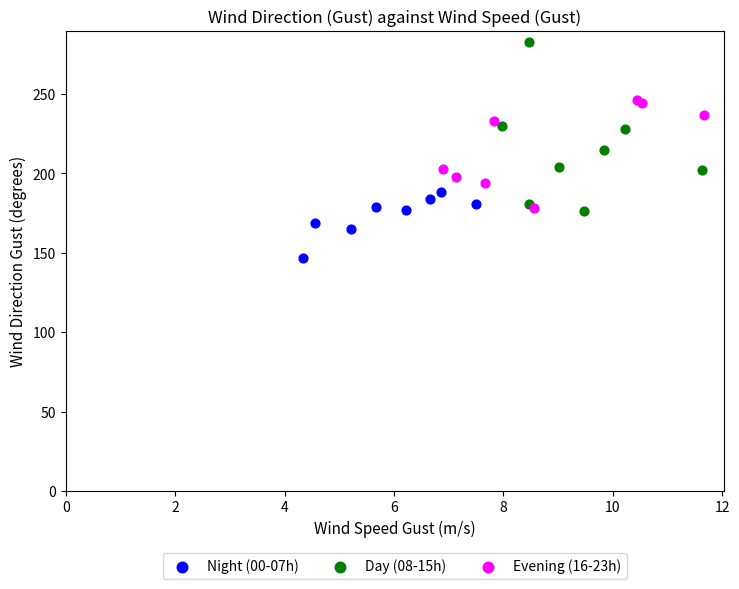

Which series has the widest spread of Y values?

Day (08-15h)